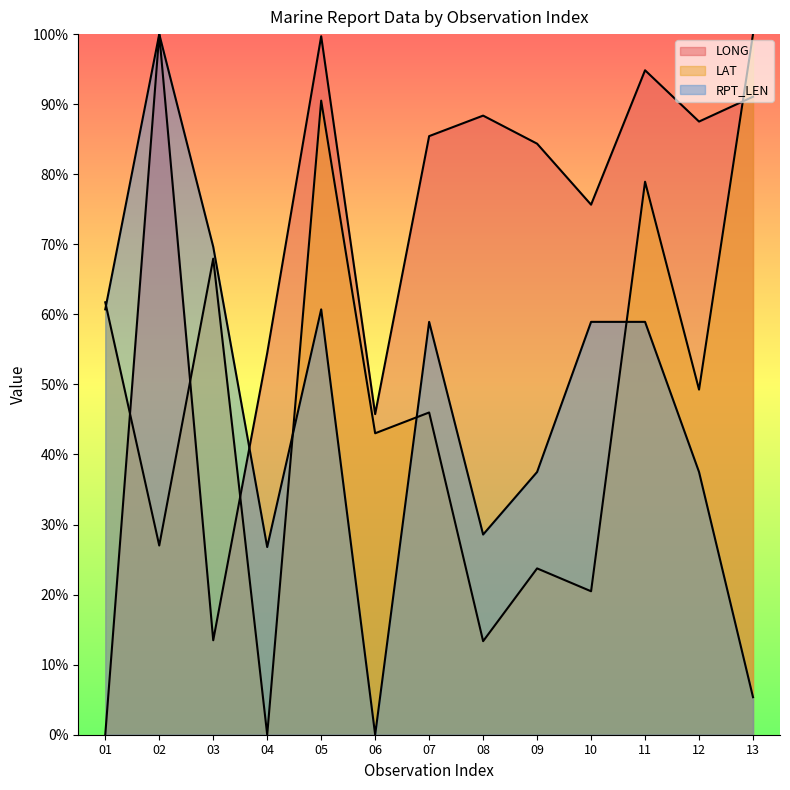

True or false: RPT_LEN and LAT cross at least once.

True